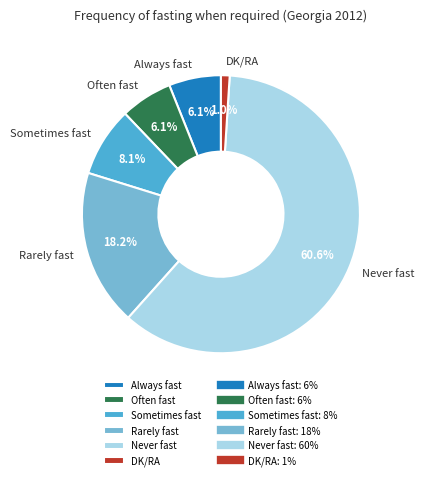

Combined, do Often fast and DK/RA account for over 50%?

No